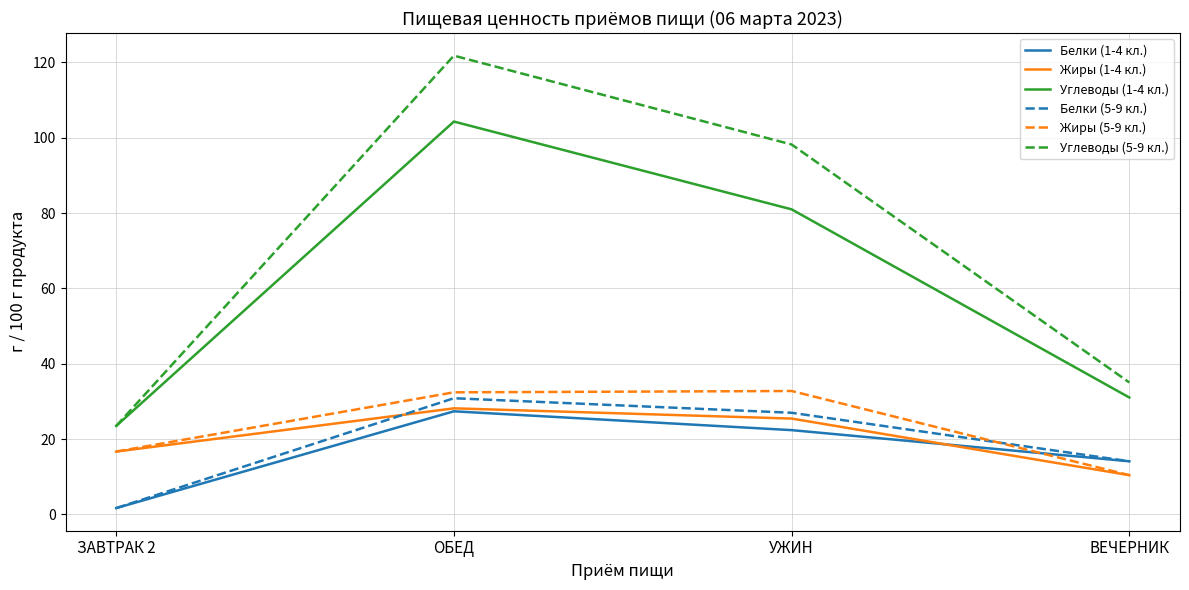

The Белки (1-4 кл.) series shows 1.7 at ЗАВТРАК 2. True or false?

True